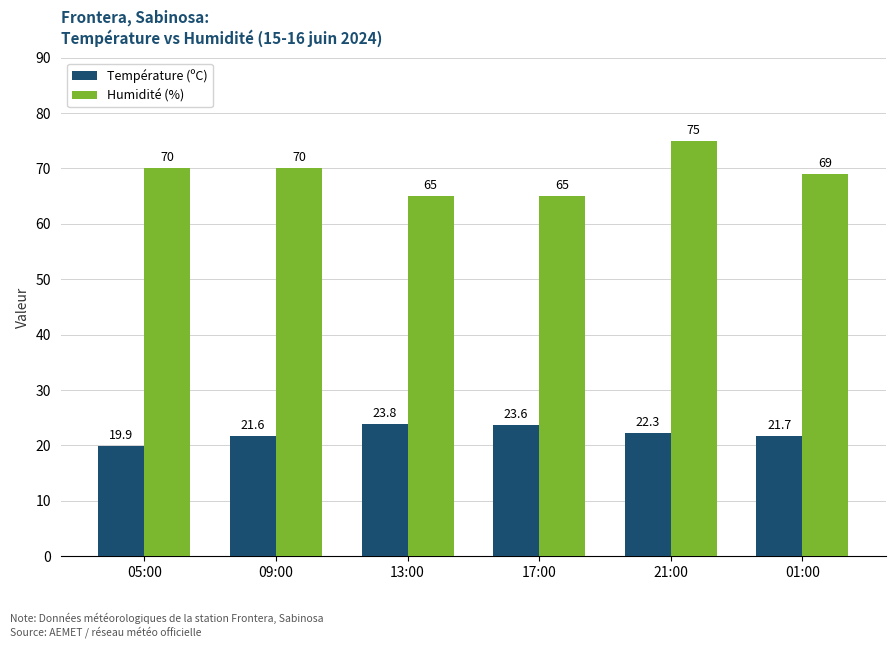

What is the total value across all series at 21:00?

97.3